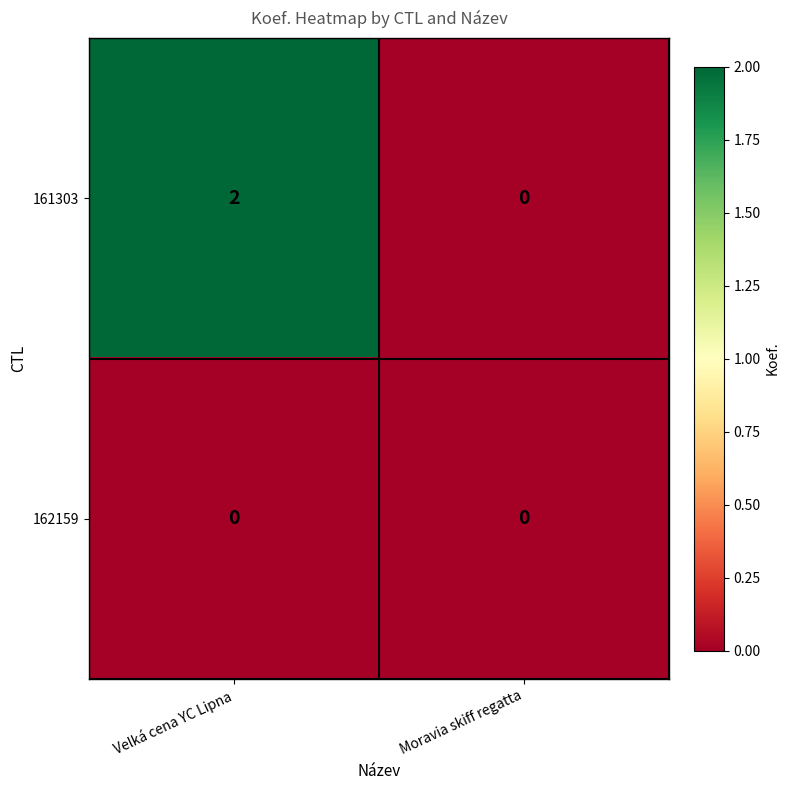

At which category is the sum across all series the highest?

Velká cena YC Lipna